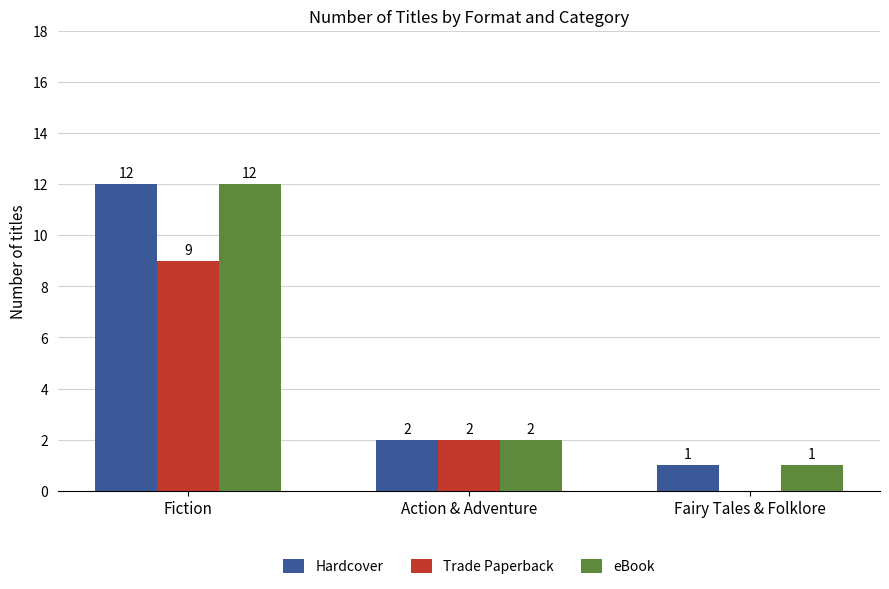

Between Action & Adventure and Fairy Tales & Folklore, which series saw the biggest shift?

Trade Paperback